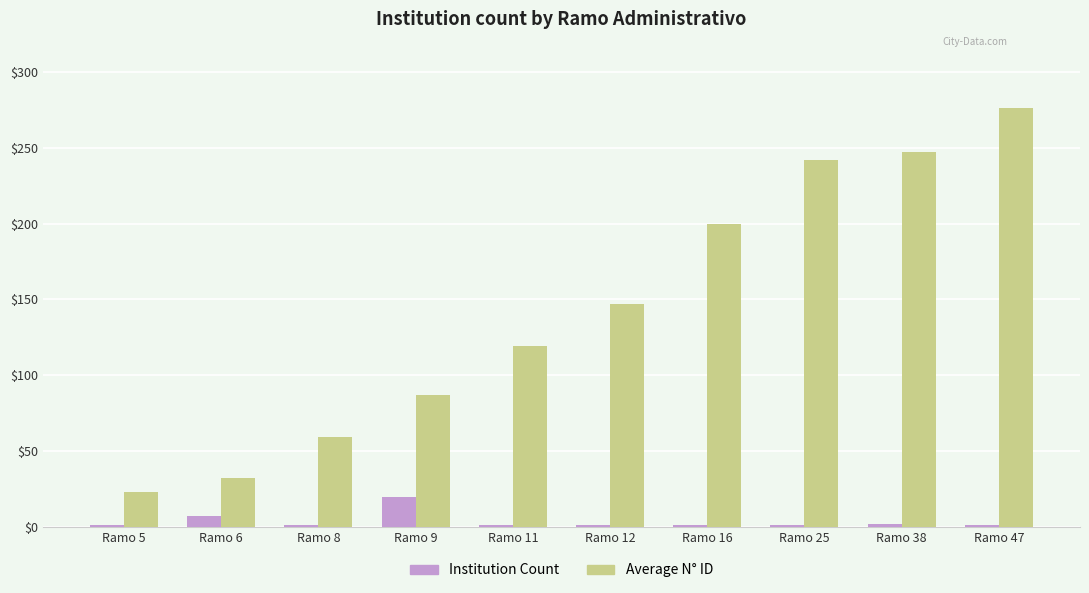

What is the average value of the Institution Count series?

4